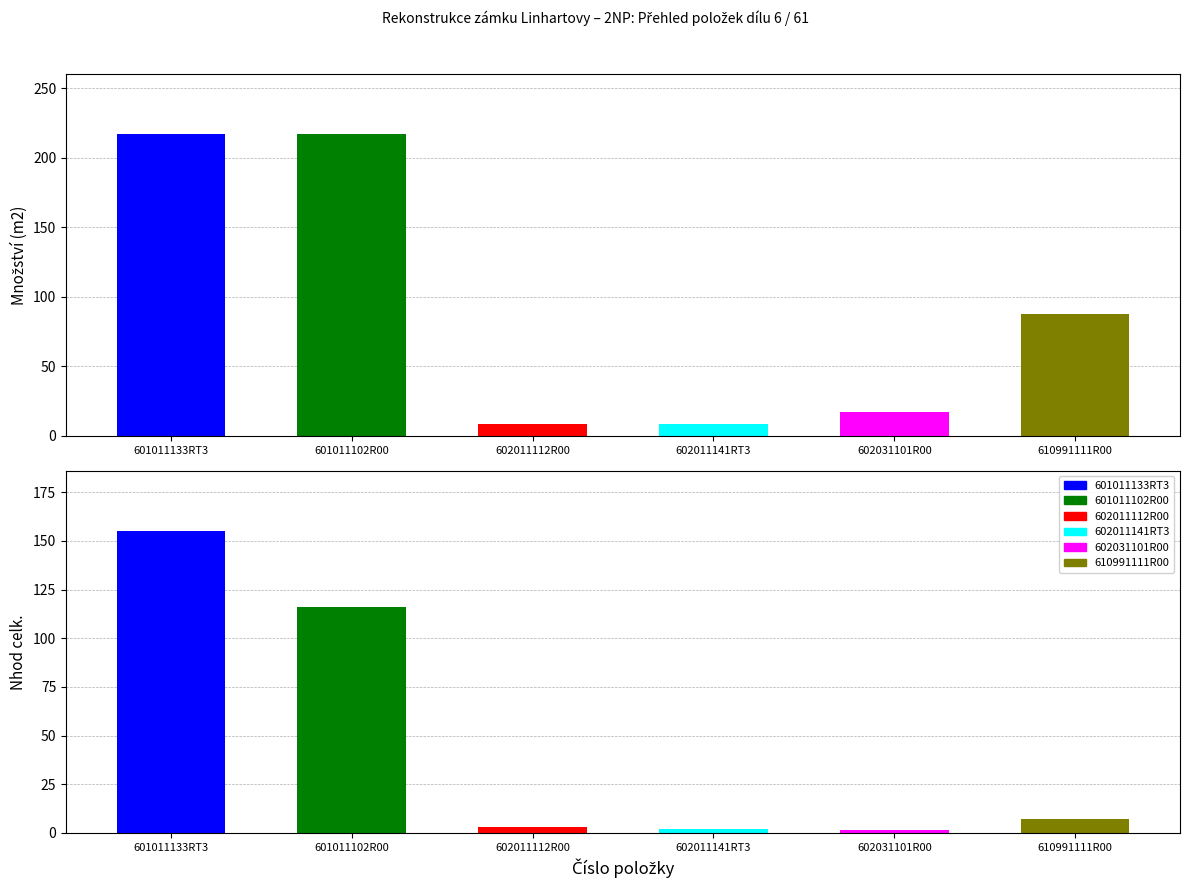

At which label does Nhod celk. reach its peak?

601011133RT3